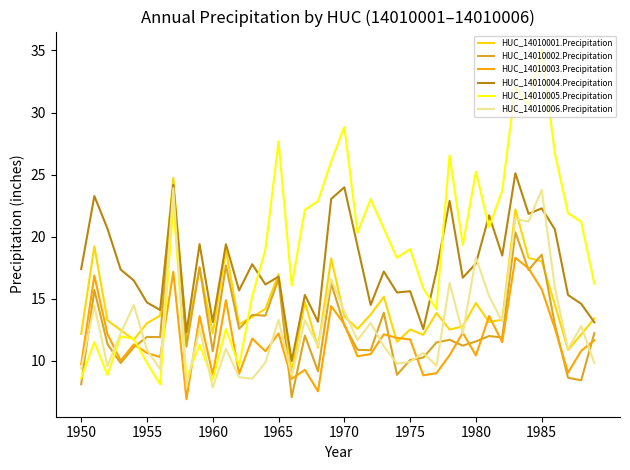

Which series has the widest spread of values?

HUC_14010005.Precipitation